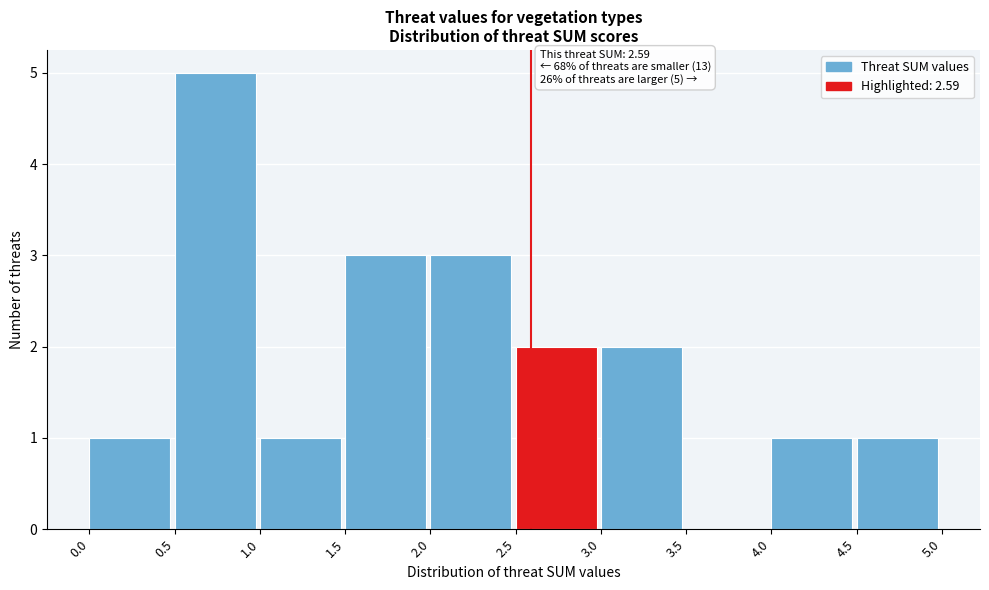

Over which range of the x-axis is the bar tallest?

0.5 to 1.0